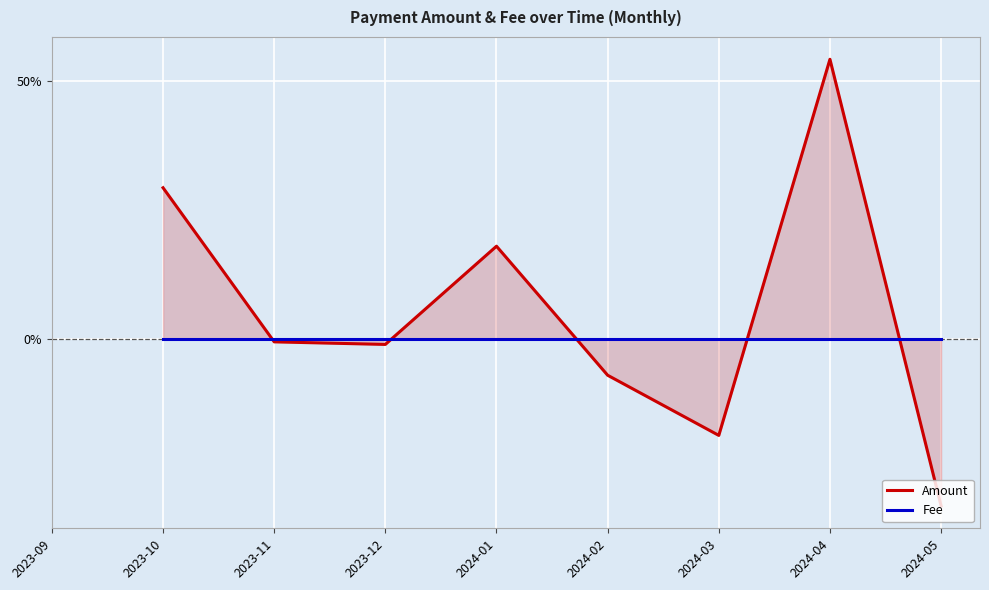

Rank the series at 2024-04 from highest to lowest value.

Amount, Fee